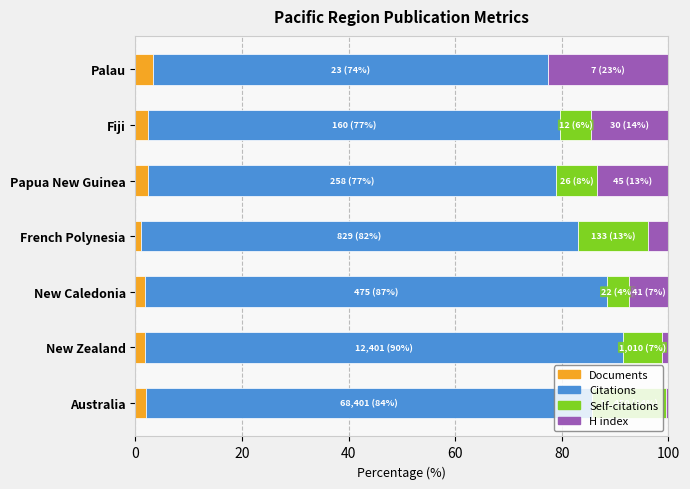

What is the total value across all series at Palau?

100.0